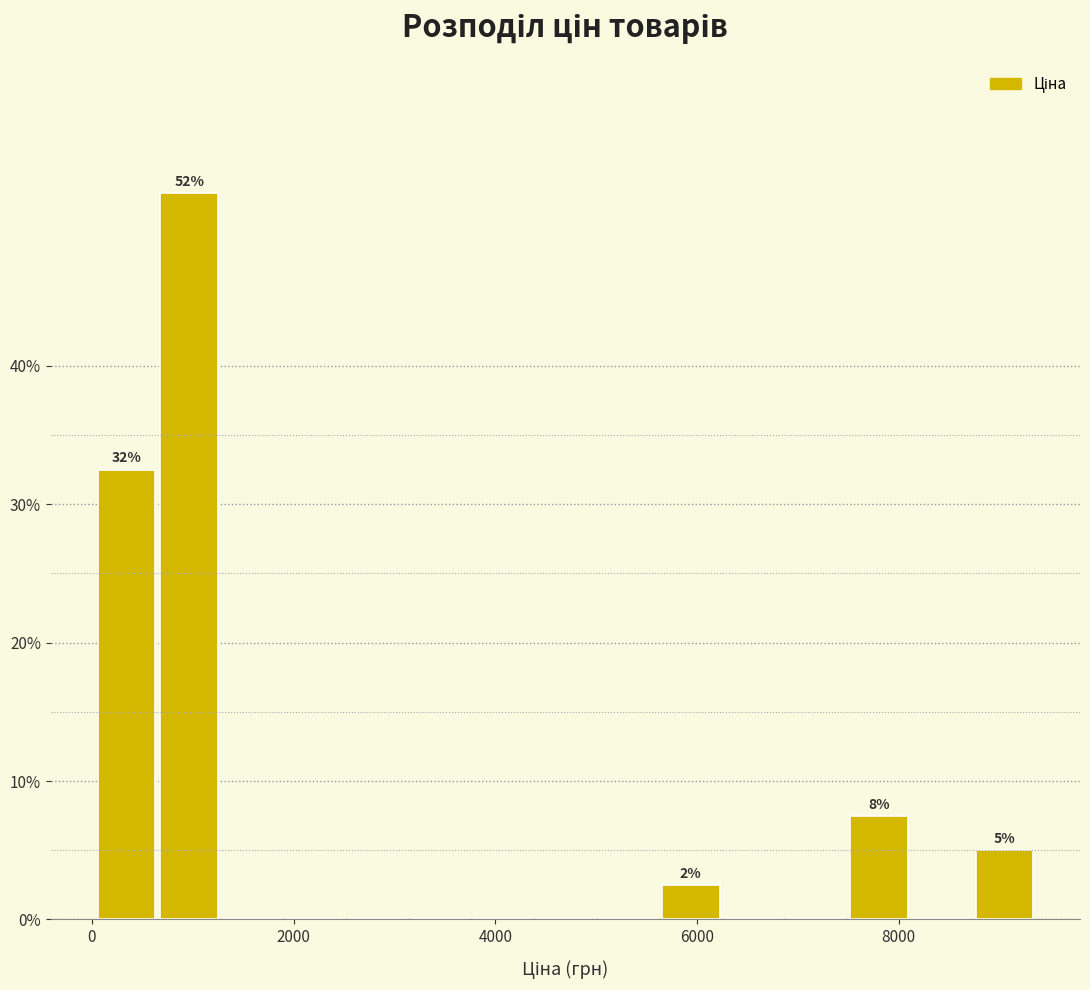

Around what value on the x-axis is the tallest bar? Give the approximate position of its centre, as read against the axis.

1000